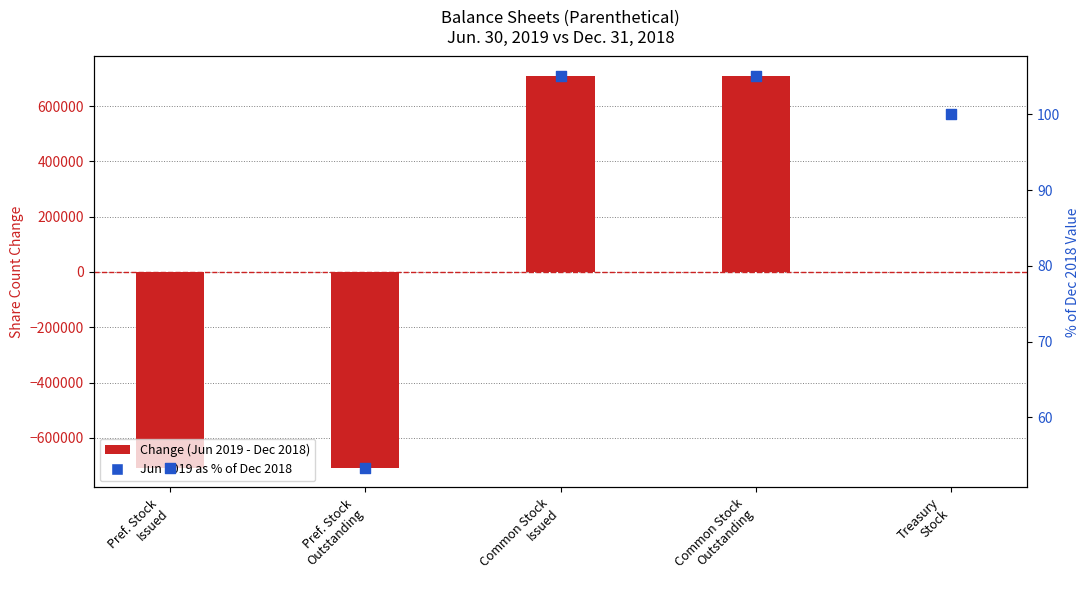

Is the value of Jun 2019 as % of Dec 2018 at Common Stock
Issued greater than the value of Change (Jun 2019 - Dec 2018) at Pref. Stock
Outstanding?

Yes